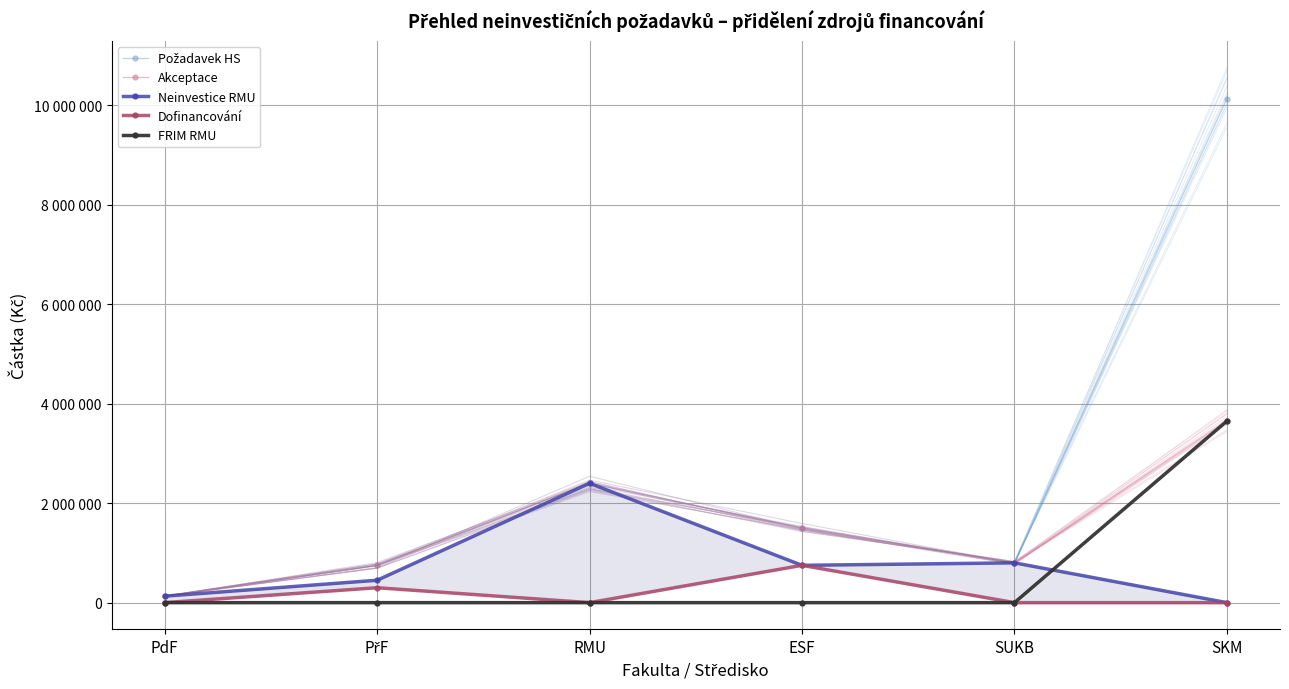

At how many categories does at least one series exceed 6851069?

1